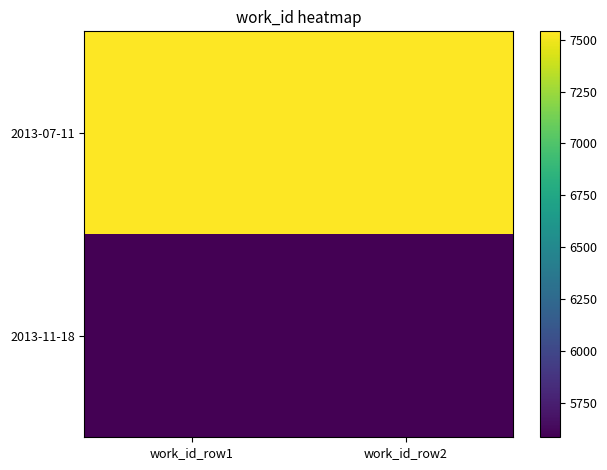

Between work_id_row1 and work_id_row2, which series saw the biggest shift?

2013-07-11